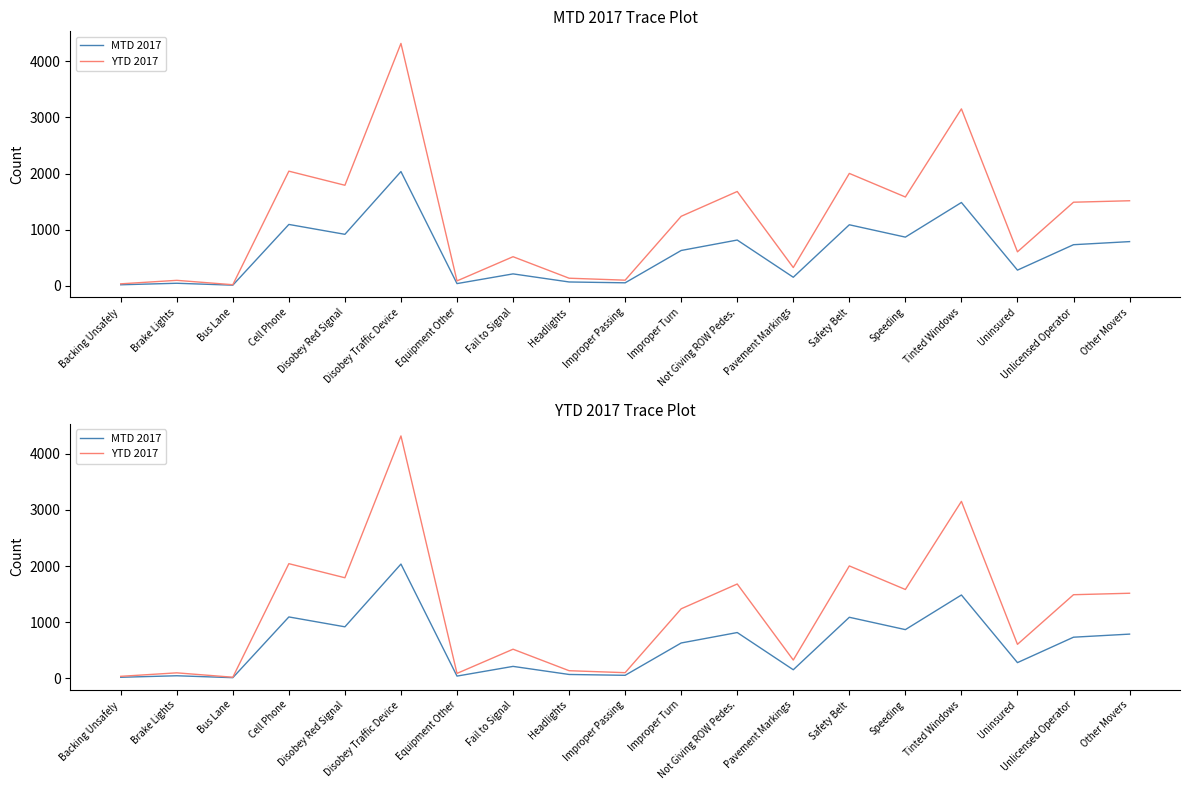

What is the total value across all series at Brake Lights?

142